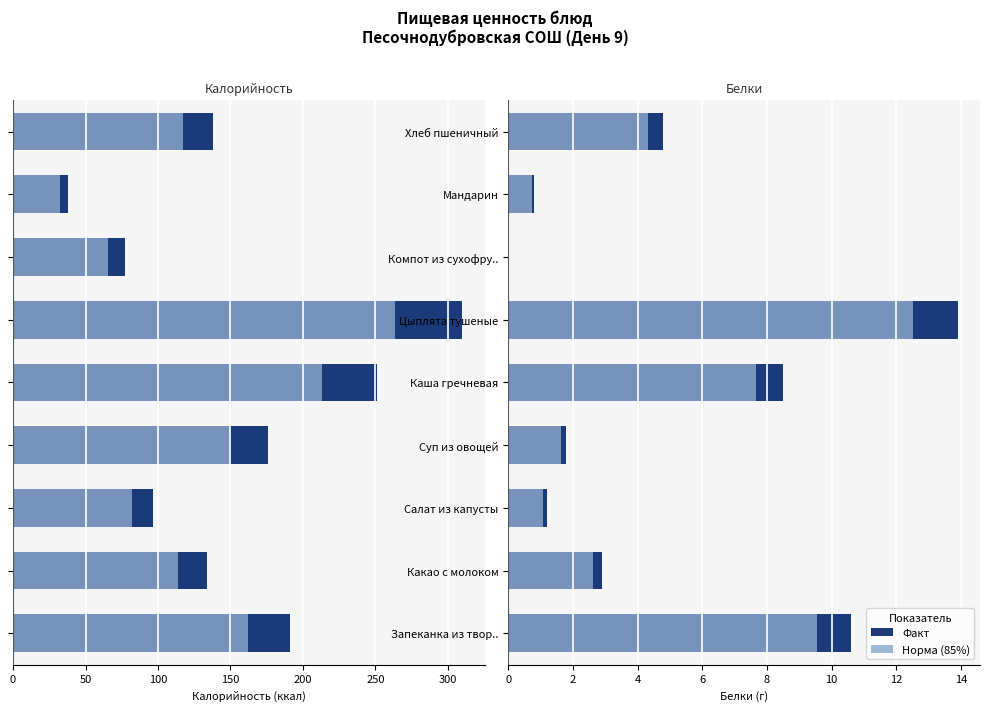

At how many categories does at least one series exceed -279?

9